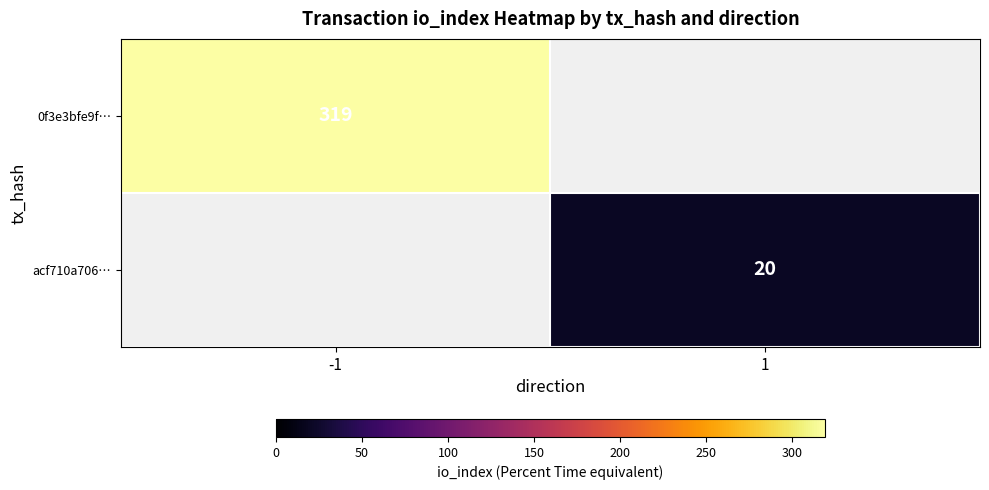

Is it true that 0f3e3bfe9f… equals 319 at -1?

True